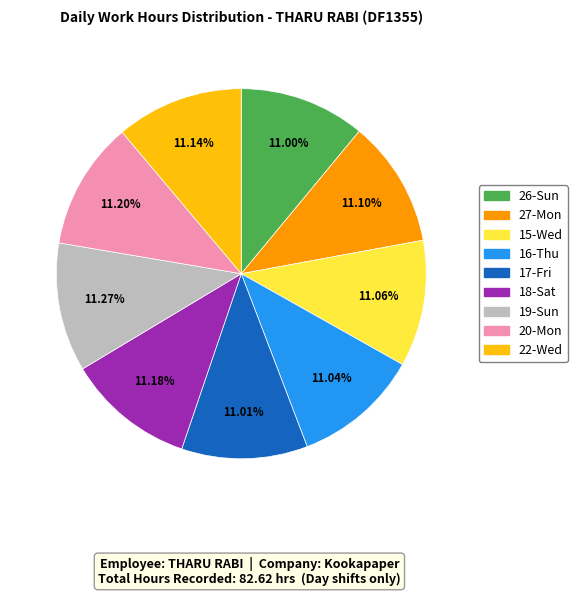

Approximately how many times larger is the value at 17-Fri compared to 20-Mon?

1.0